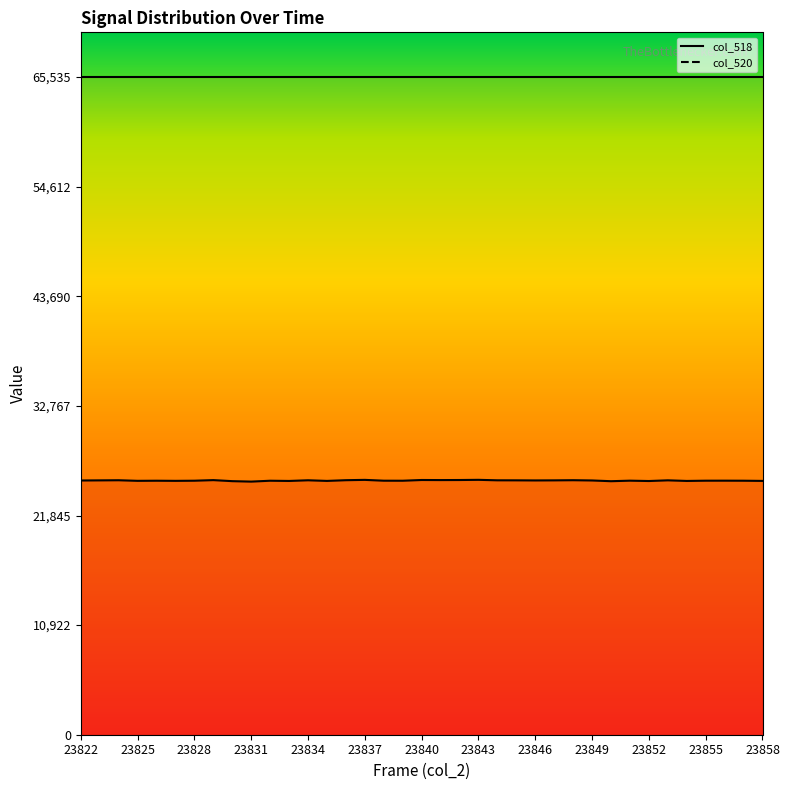

True or false: col_518 line and col_520 line cross at least once.

False